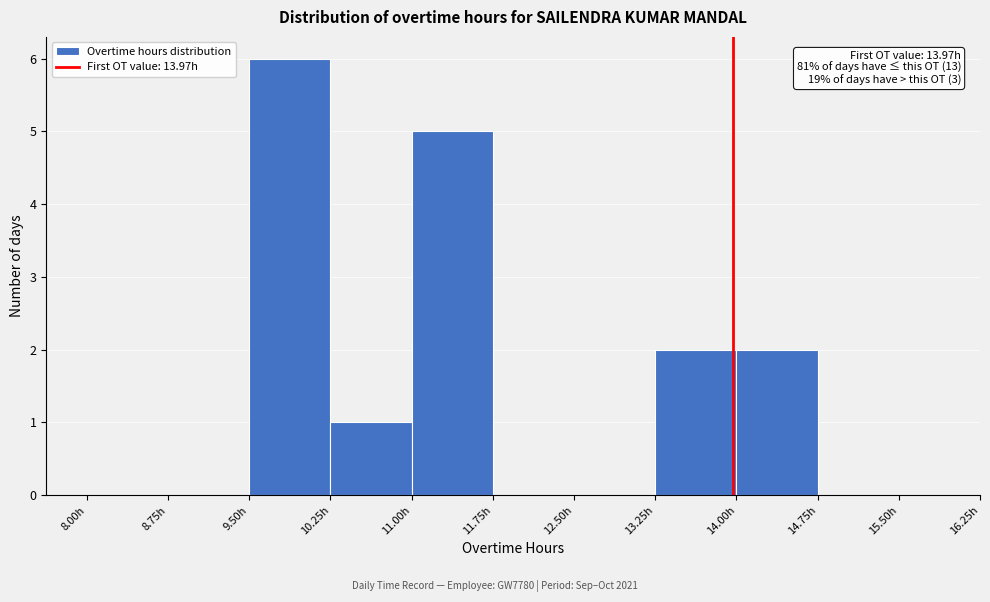

Which range on the x-axis has the tallest bar?

9.50 to 10.25